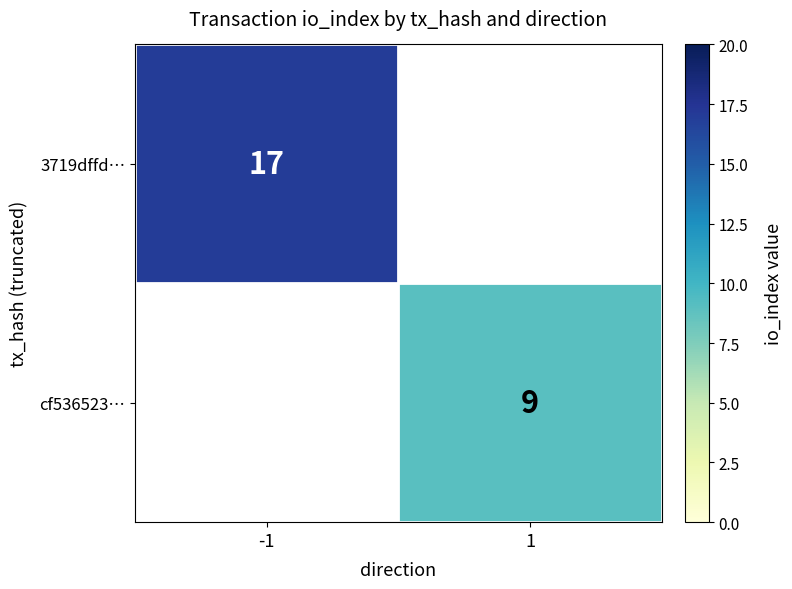

True or false: 3719dffd… has a value of 17 at -1.

True